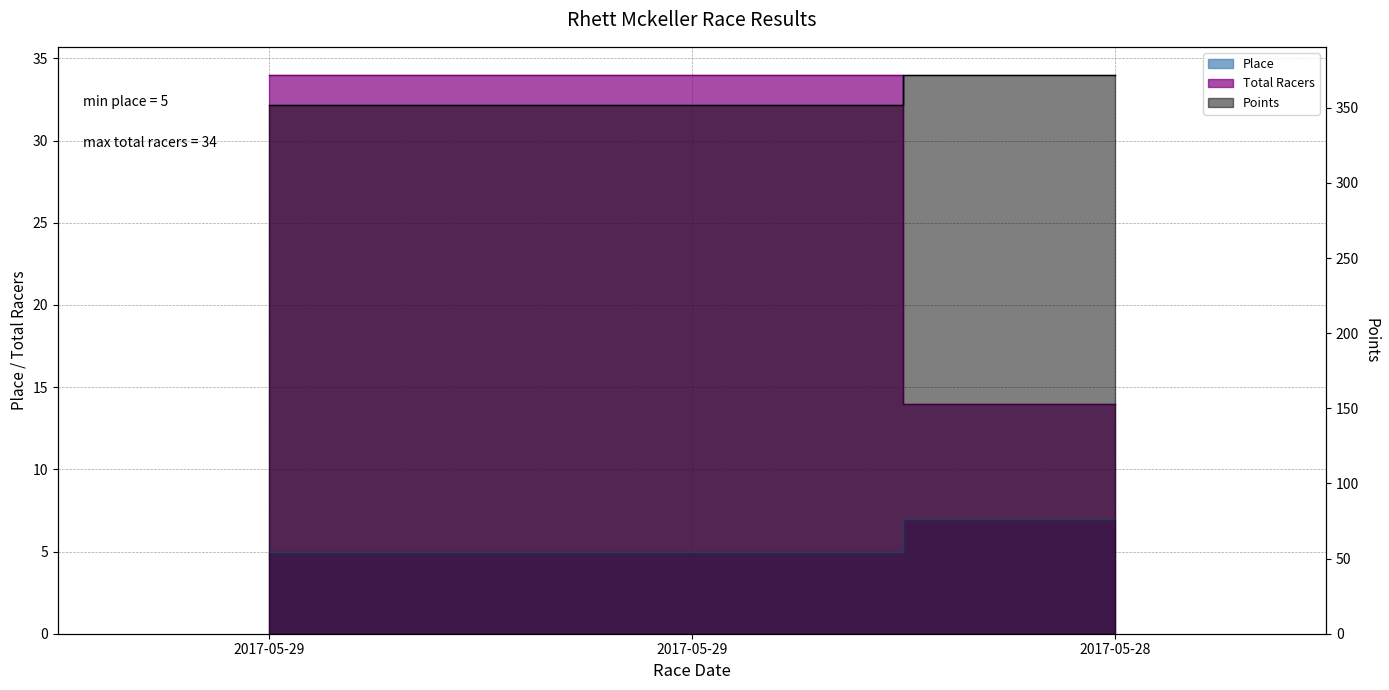

Count the number of data series in this chart.

3